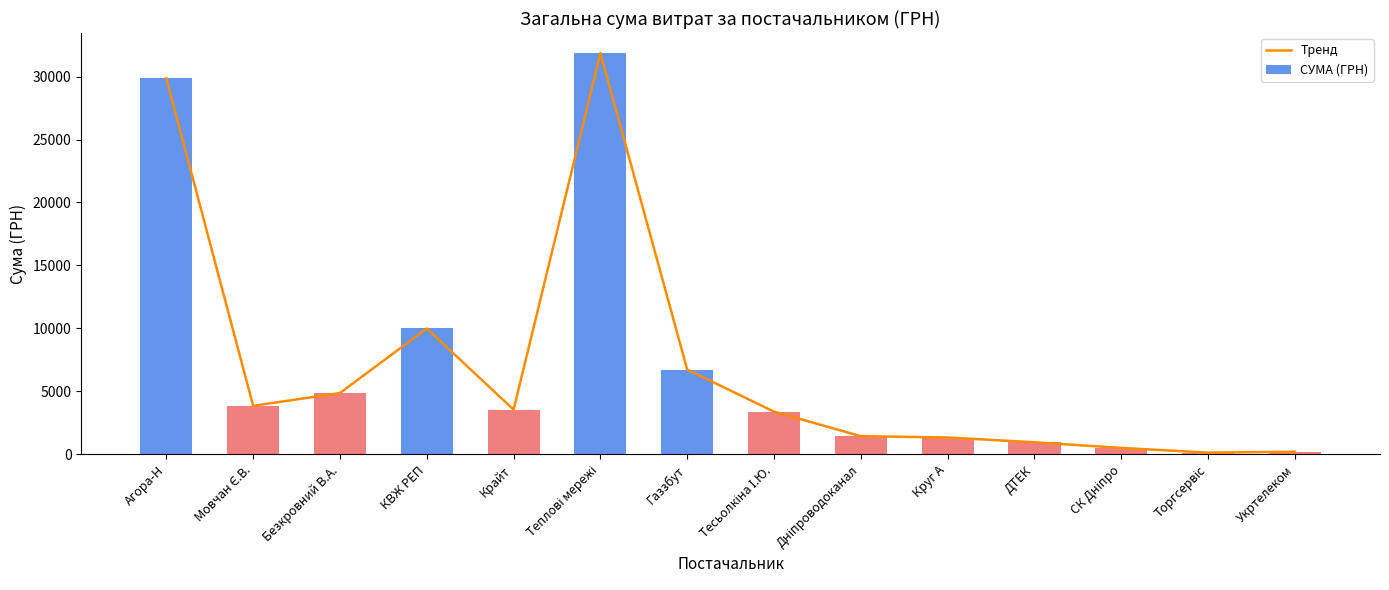

List the labels in order of СУМА (ГРН) value, smallest first.

Торгсервіс, Укртелеком, СК Дніпро, ДТЕК, Круг А, Дніпроводоканал, Тесьолкіна І.Ю., Крайт, Мовчан Є.В., Безкровний В.А., Газзбут, КВЖ РЕП, Агора-Н, Теплові мережі